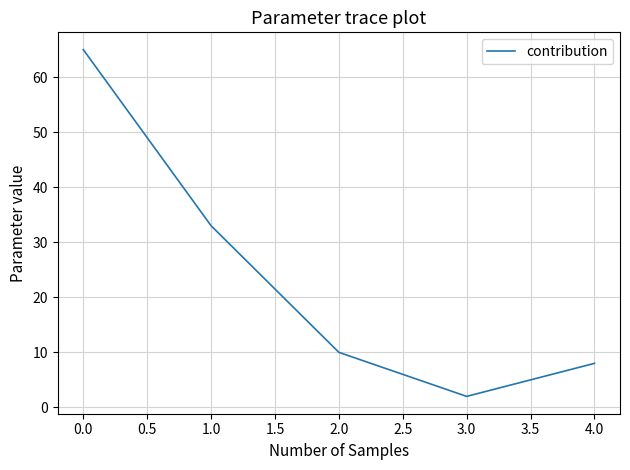

The value at 0.0 is 45. True or false?

False